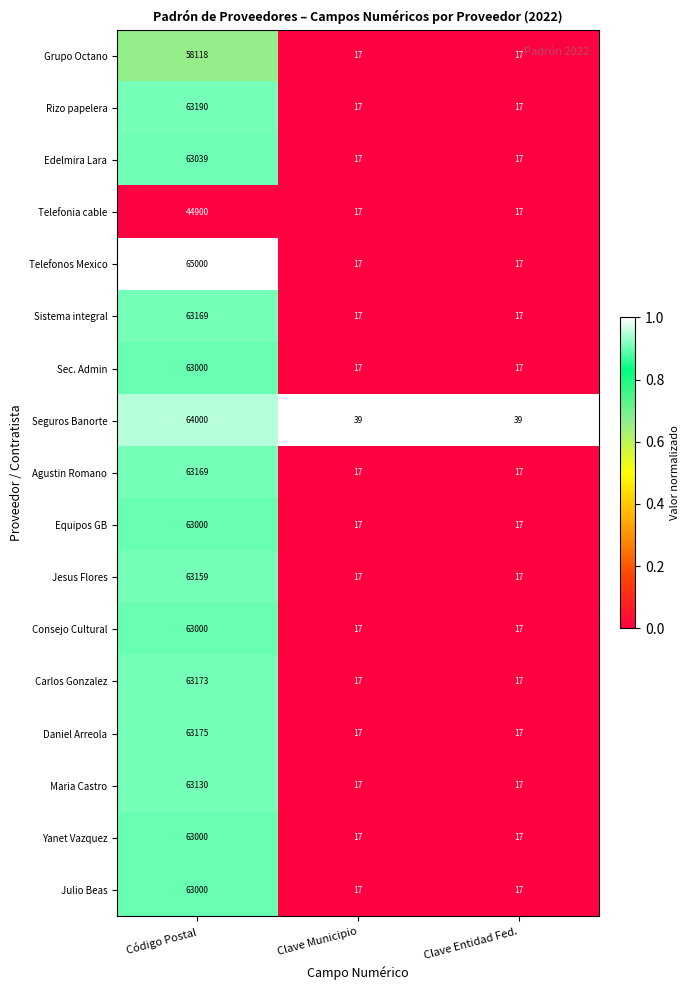

What is the sum of the Julio Beas values at Código Postal and Clave Municipio?

63017